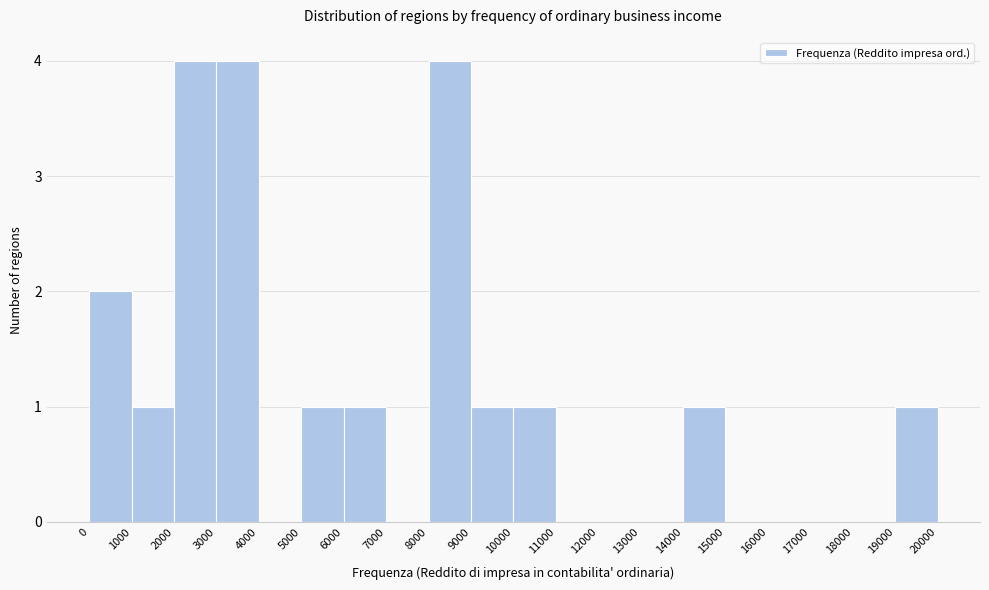

What is the height of the bar covering 8000 to 9000 on the x-axis? The values are not printed on the chart, so give them approximately, as read against the axis.

4